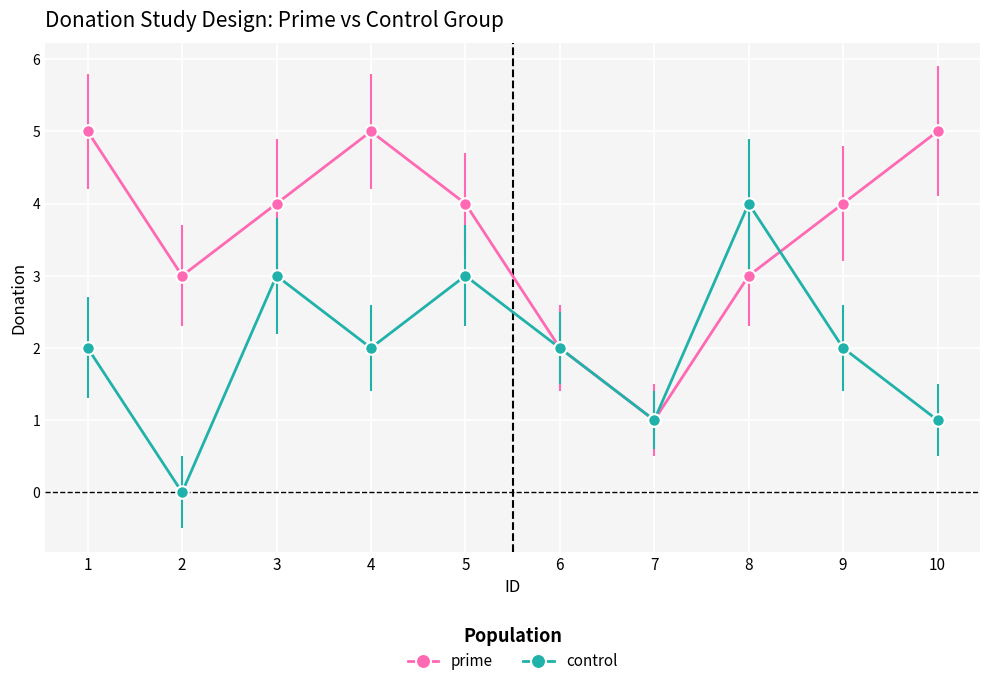

Which series changed the most between 4 and 6?

prime